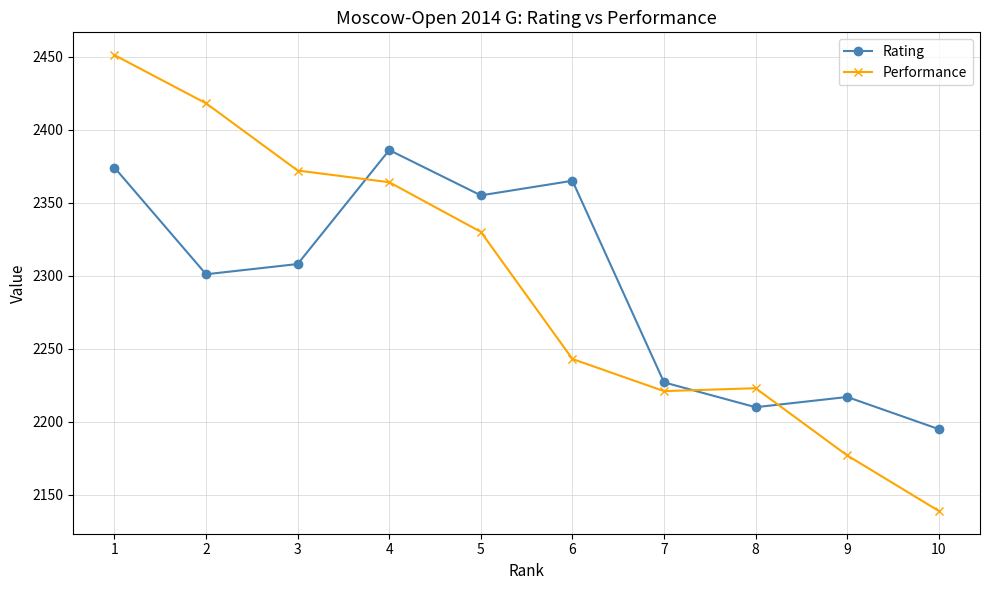

What is the difference between the highest and lowest values at 8?

13